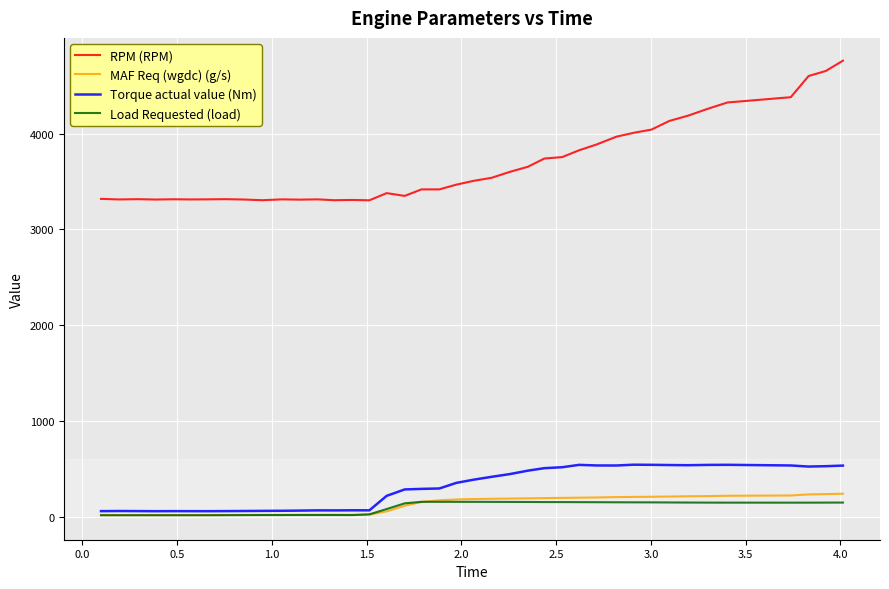

Does the chart have visible grid lines?

Yes